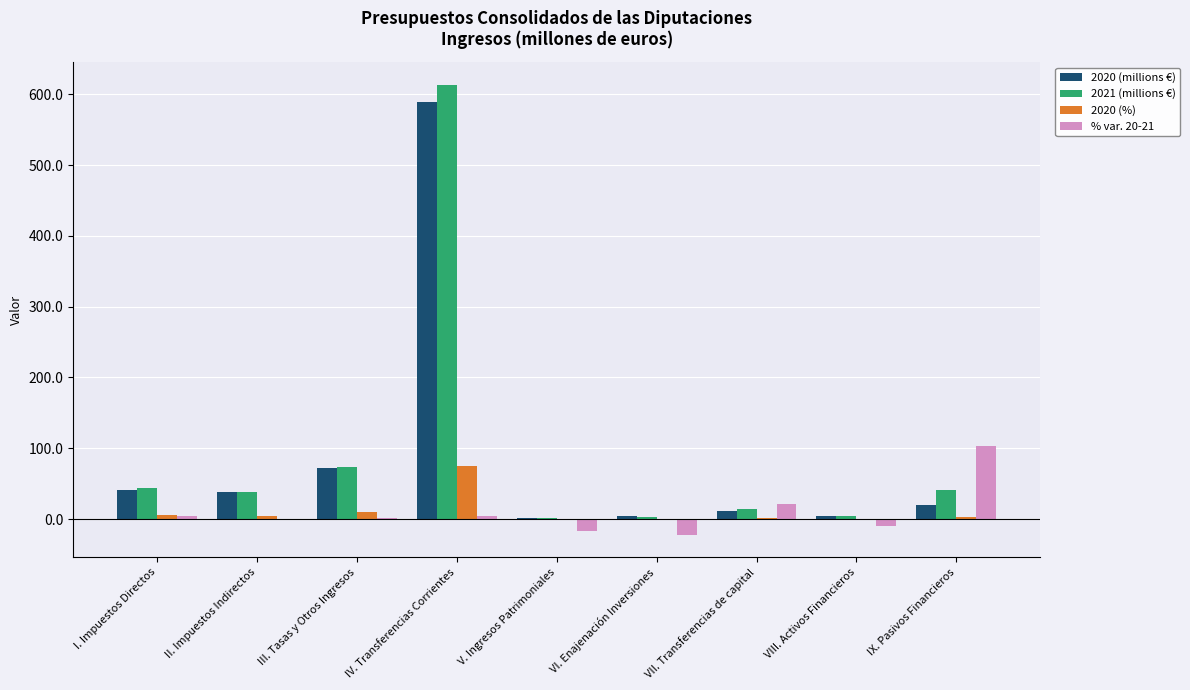

What is the maximum value shown in the chart?

613.6